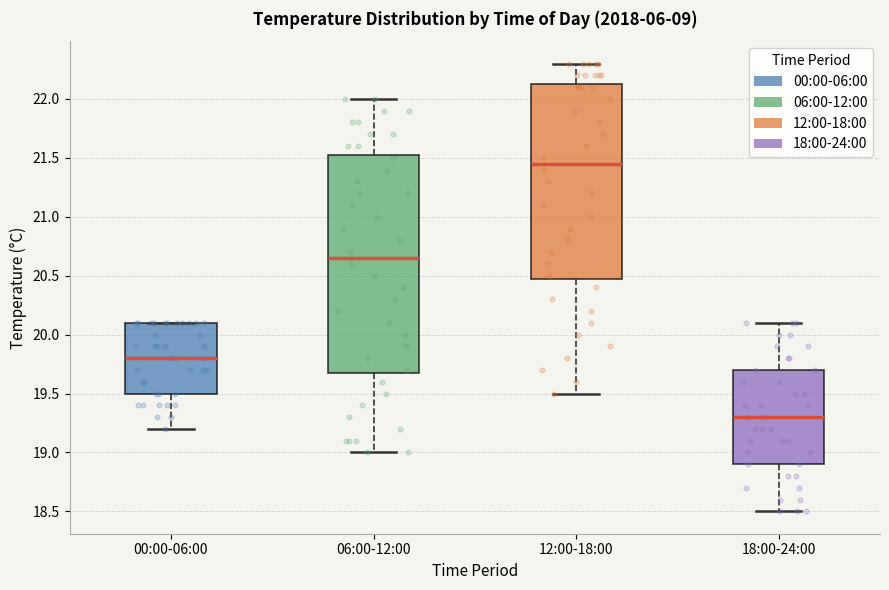

Which box's median line is the highest?

12:00-18:00